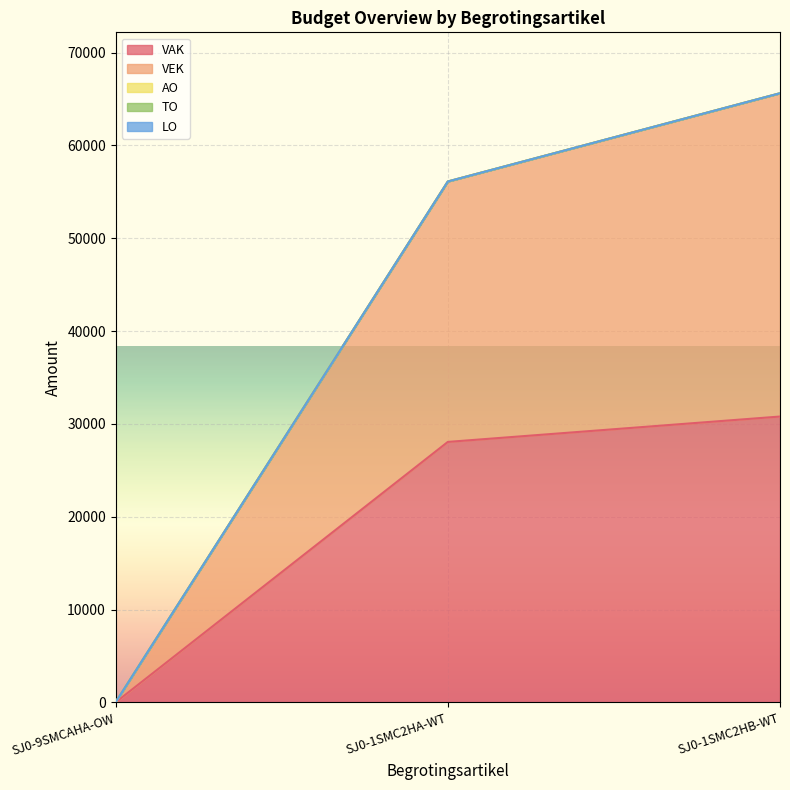

Does the chart display data point markers on the line(s)?

No